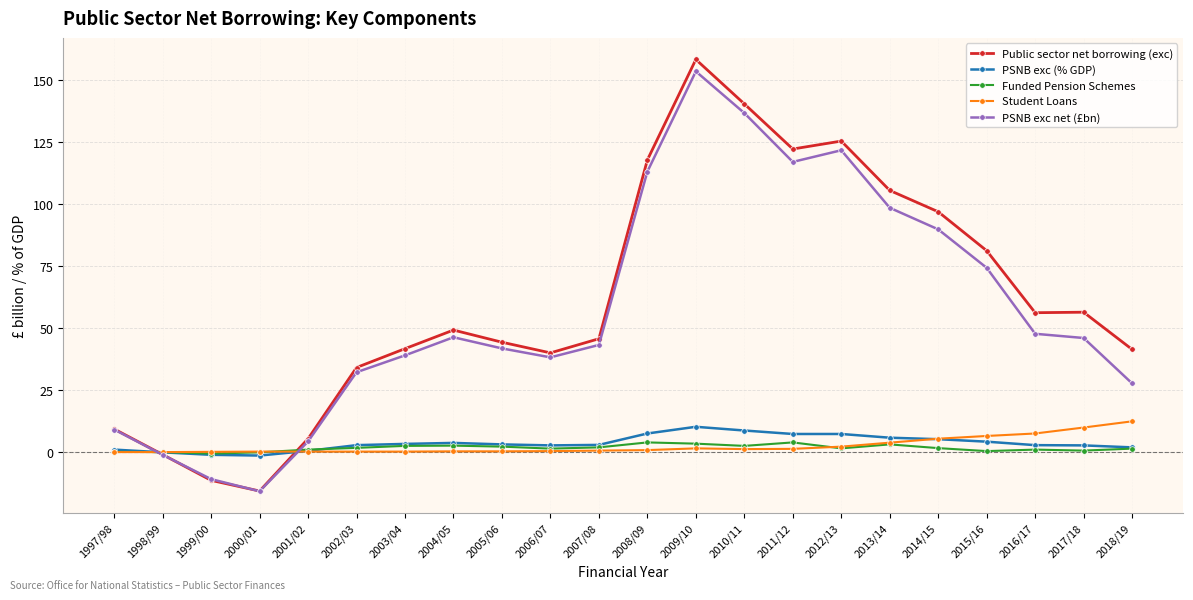

At 2015/16, list the series in order from smallest to largest.

Funded Pension Schemes, PSNB exc (% GDP), Student Loans, PSNB exc net (£bn), Public sector net borrowing (exc)